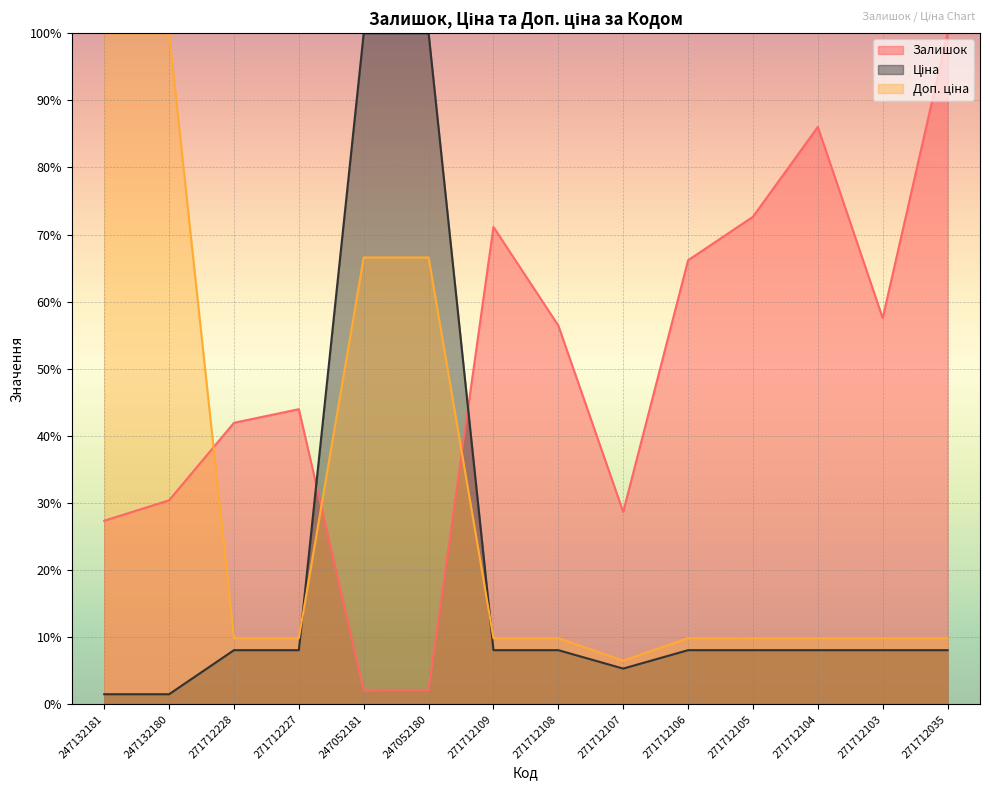

Count the number of data series in this chart.

3